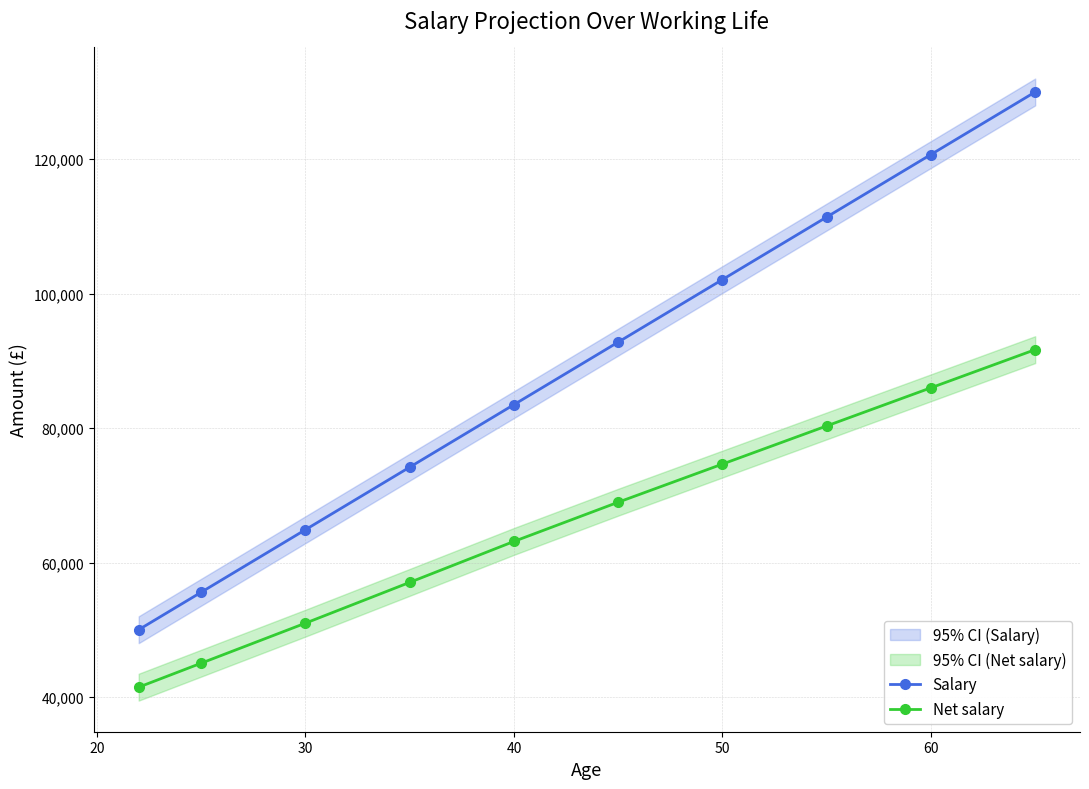

Reading left to right, transcribe all the data shown in this chart.

Salary: 50000.0	55581.4	64883.7	74186.0	83488.4	92790.7	102093.0	111395.3	120697.7	130000.0
Net salary: 41453.0	45025.1	50978.6	57044.9	63137.9	68970.3	74644.7	80319.2	85993.5	91667.8